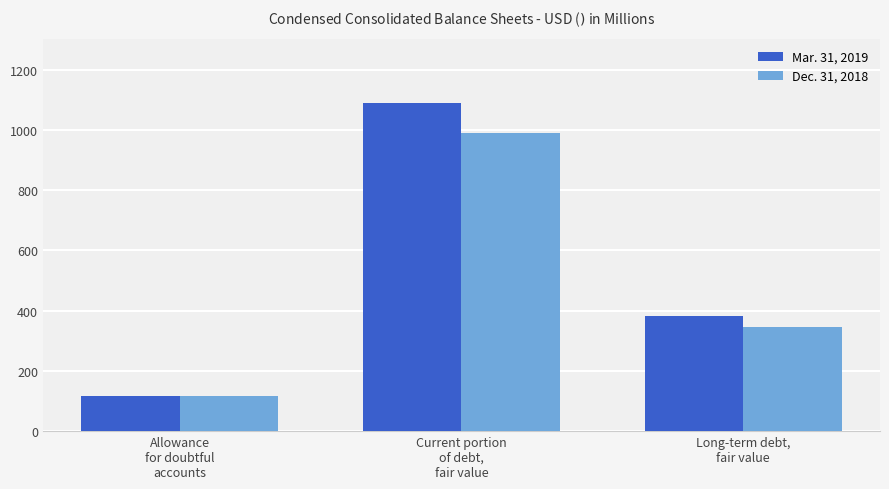

Which series has the largest range (max minus min)?

Mar. 31, 2019